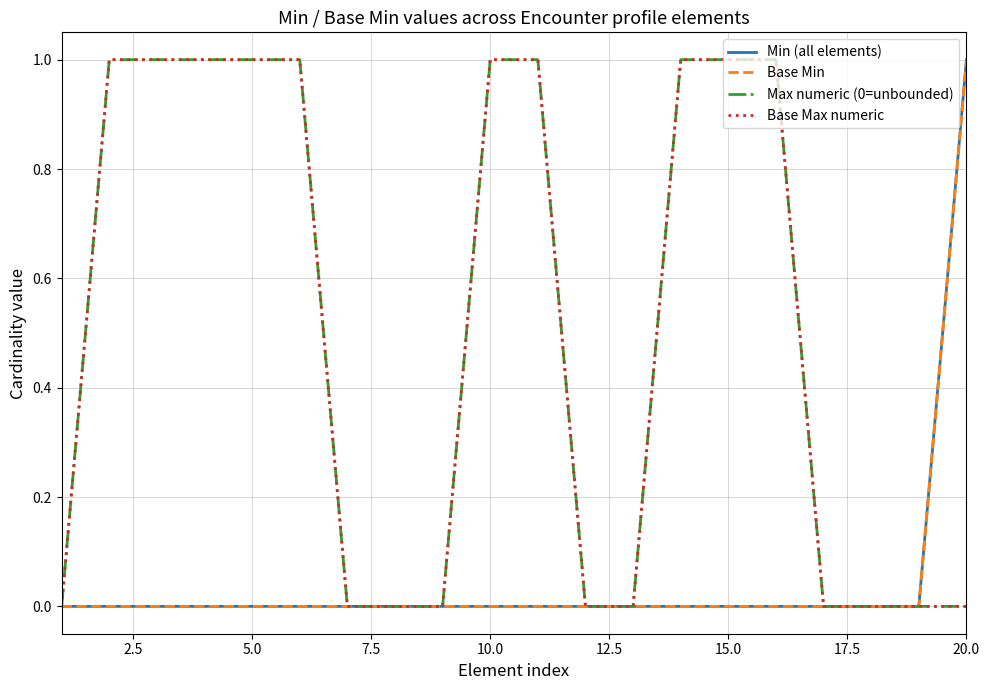

Does the chart have visible grid lines?

Yes